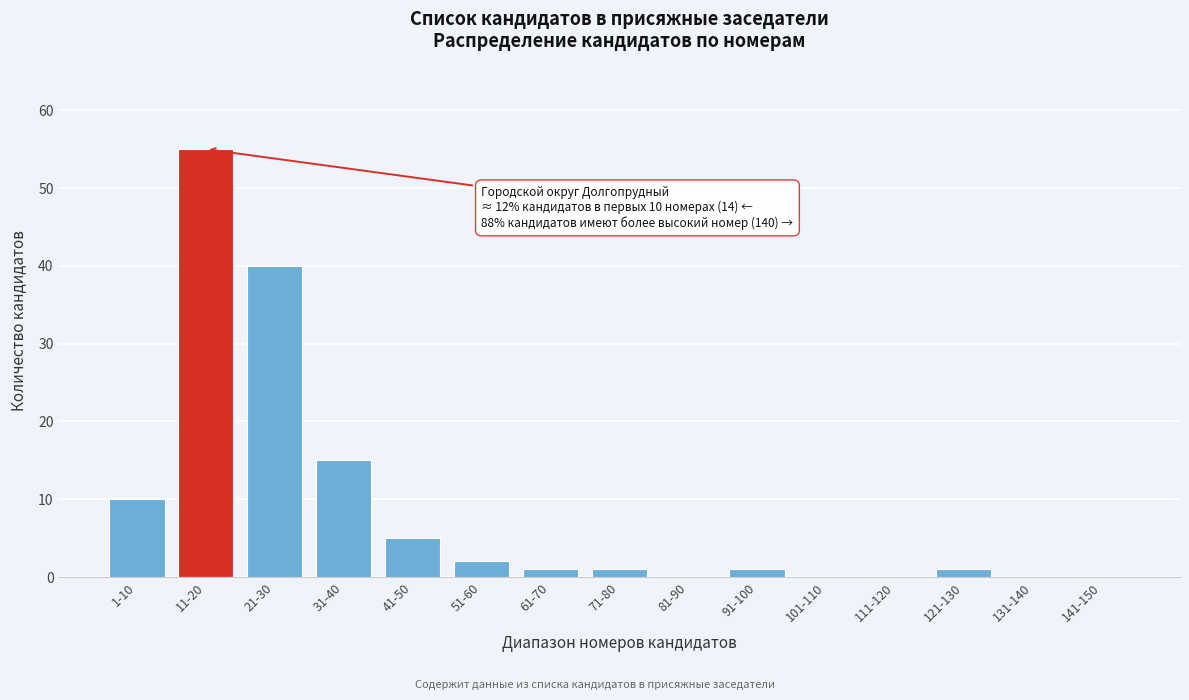

Reading left to right, extract all data points from this chart.

1-10=10	11-20=55	21-30=40	31-40=15	41-50=5	51-60=2	61-70=1	71-80=1	81-90=0	91-100=1	101-110=0	111-120=0	121-130=1	131-140=0	141-150=0